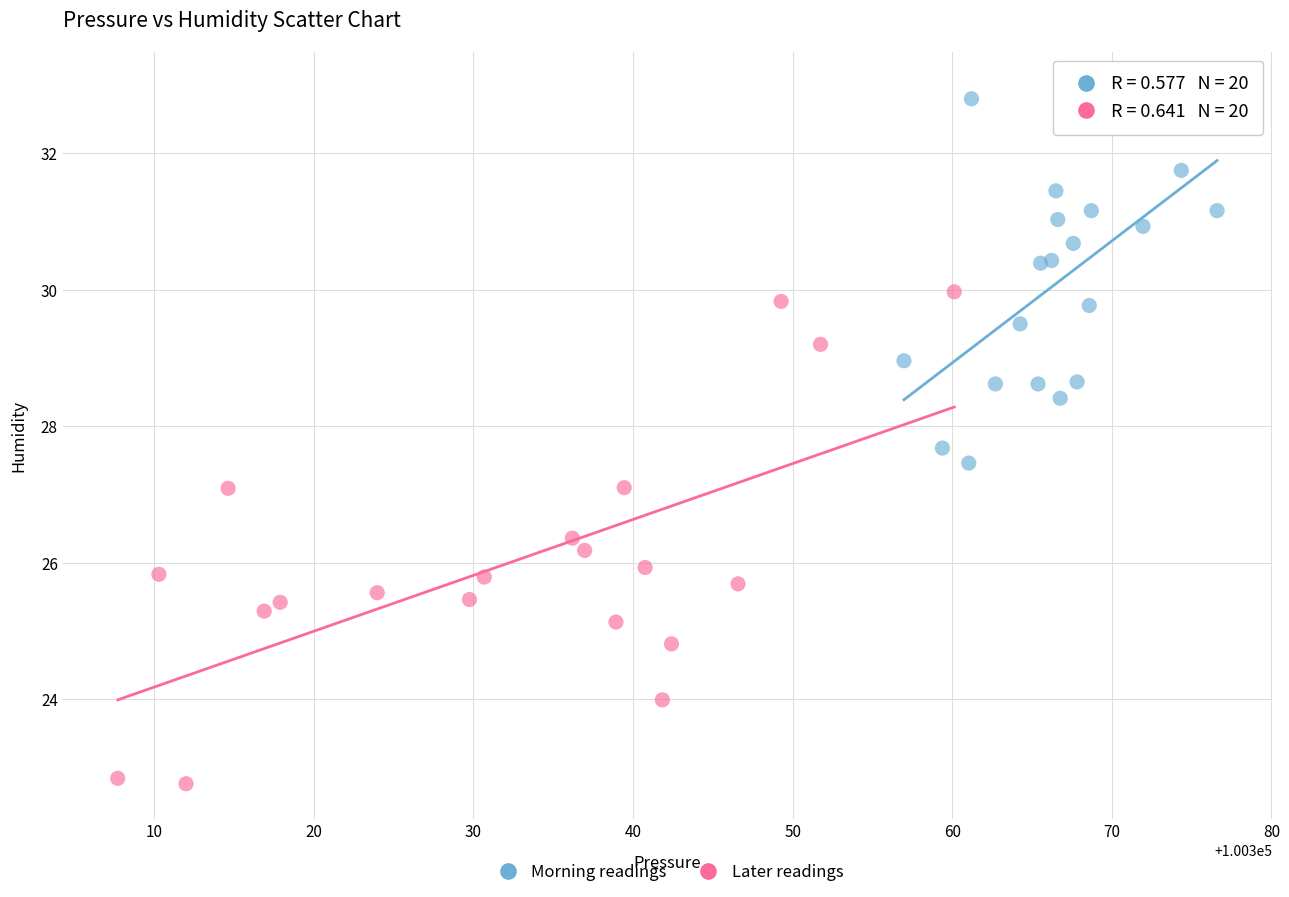

Which series reaches the minimum Y coordinate?

Later readings